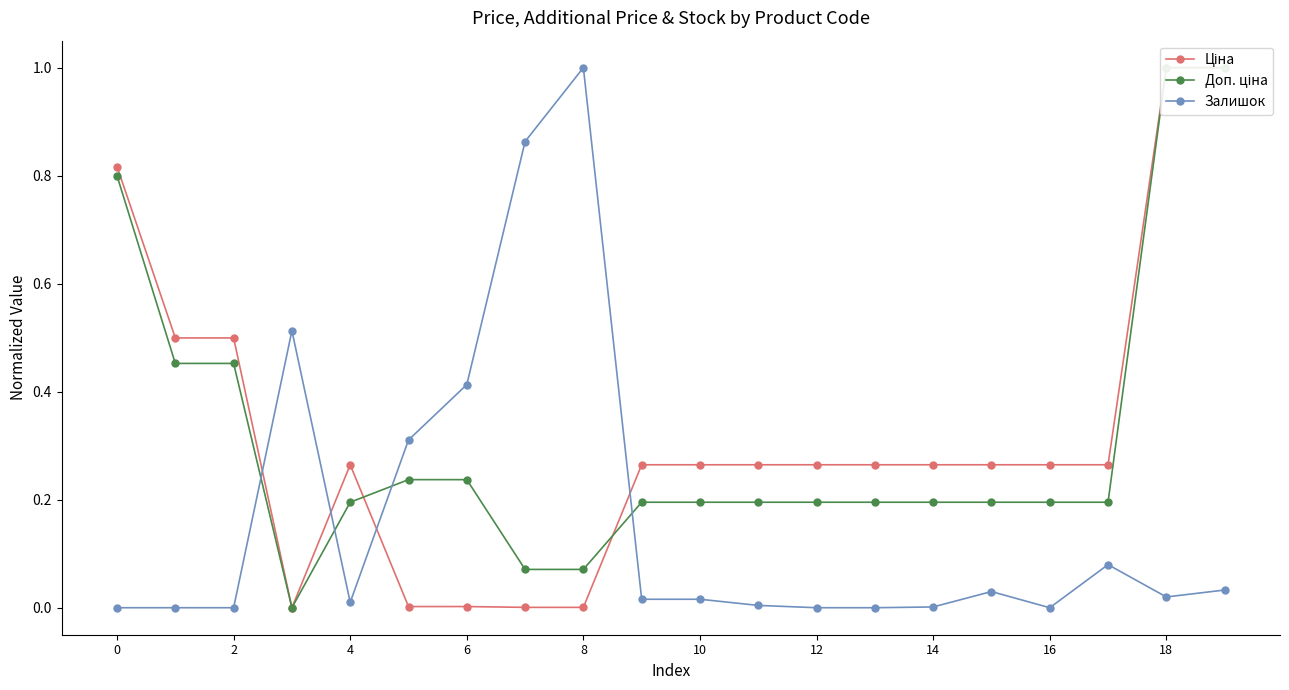

True or false: Доп. ціна has more than 2 points higher than both neighbors.

False